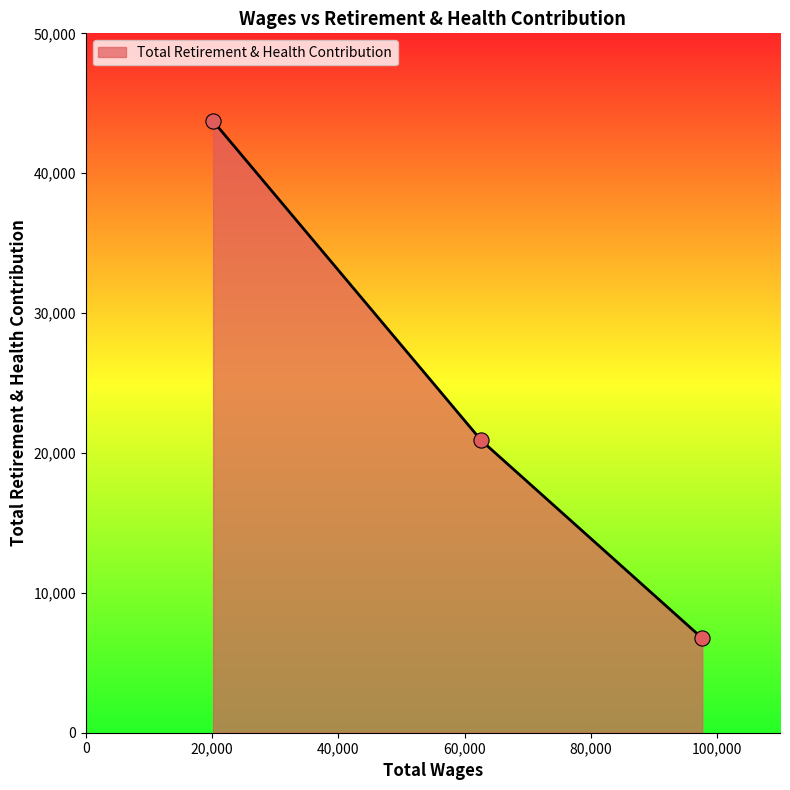

What is the greatest value displayed?

43724